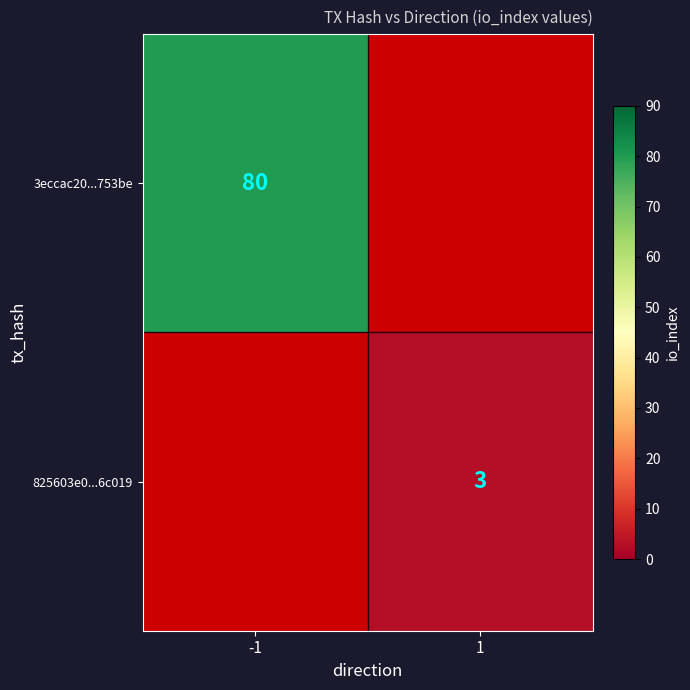

At how many categories does at least one series exceed 63?

1